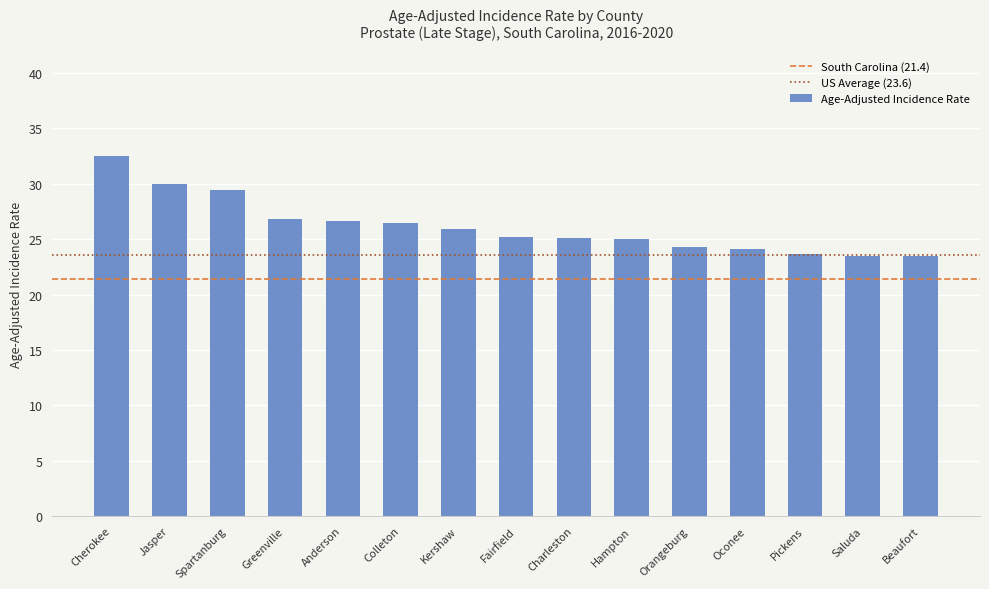

Approximately how many times larger is the value at Colleton compared to Beaufort?

1.1